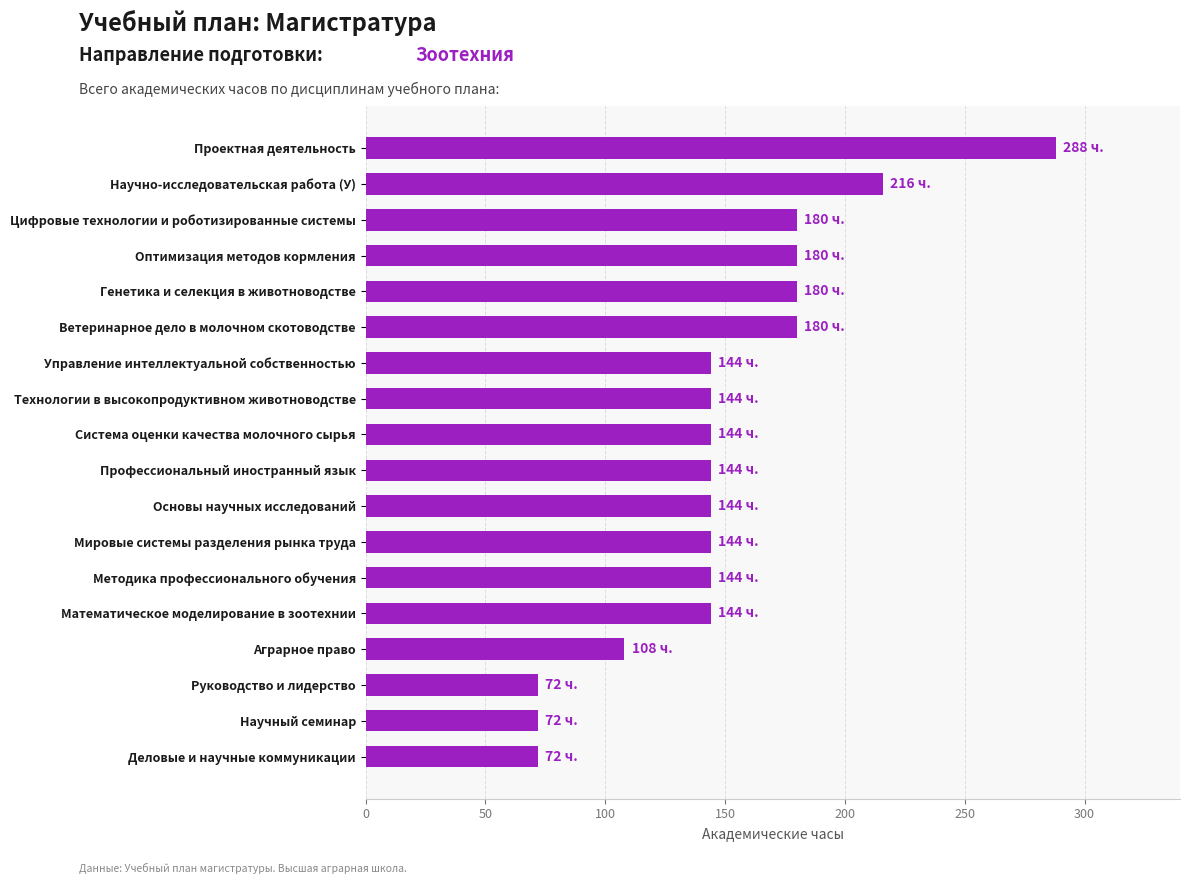

Reading bottom to top, list all the values displayed in this chart.

Деловые и научные коммуникации=72	Научный семинар=72	Руководство и лидерство=72	Аграрное право=108	Математическое моделирование в зоотехнии=144	Методика профессионального обучения=144	Мировые системы разделения рынка труда=144	Основы научных исследований=144	Профессиональный иностранный язык=144	Система оценки качества молочного сырья=144	Технологии в высокопродуктивном животноводстве=144	Управление интеллектуальной собственностью=144	Ветеринарное дело в молочном скотоводстве=180	Генетика и селекция в животноводстве=180	Оптимизация методов кормления=180	Цифровые технологии и роботизированные системы=180	Научно-исследовательская работа (У)=216	Проектная деятельность=288